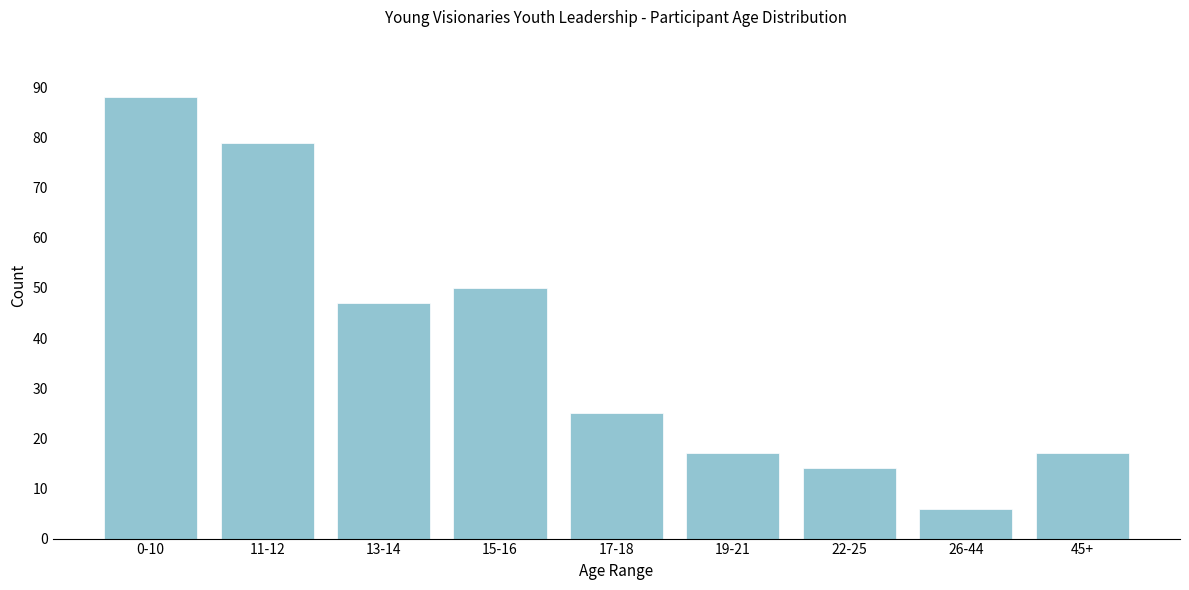

Reading right to left, transcribe all the data shown in this chart.

17	6	14	17	25	50	47	79	88